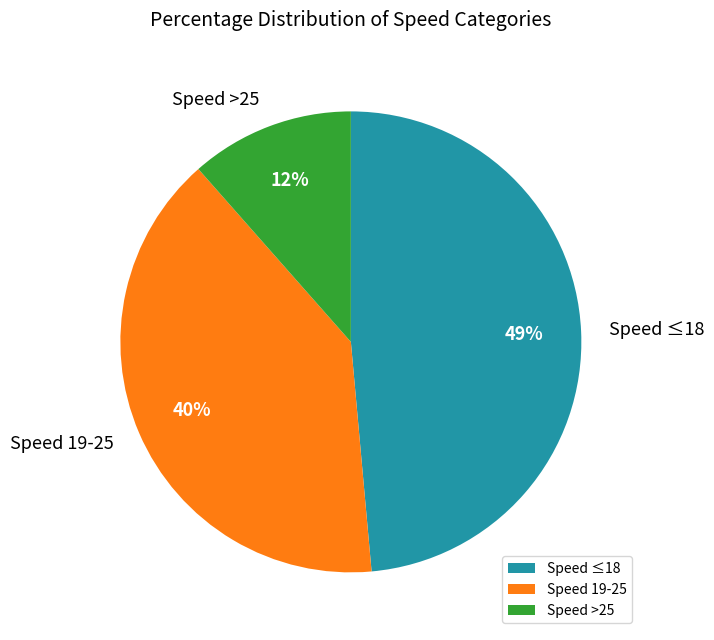

Count the number of slices in the pie.

3